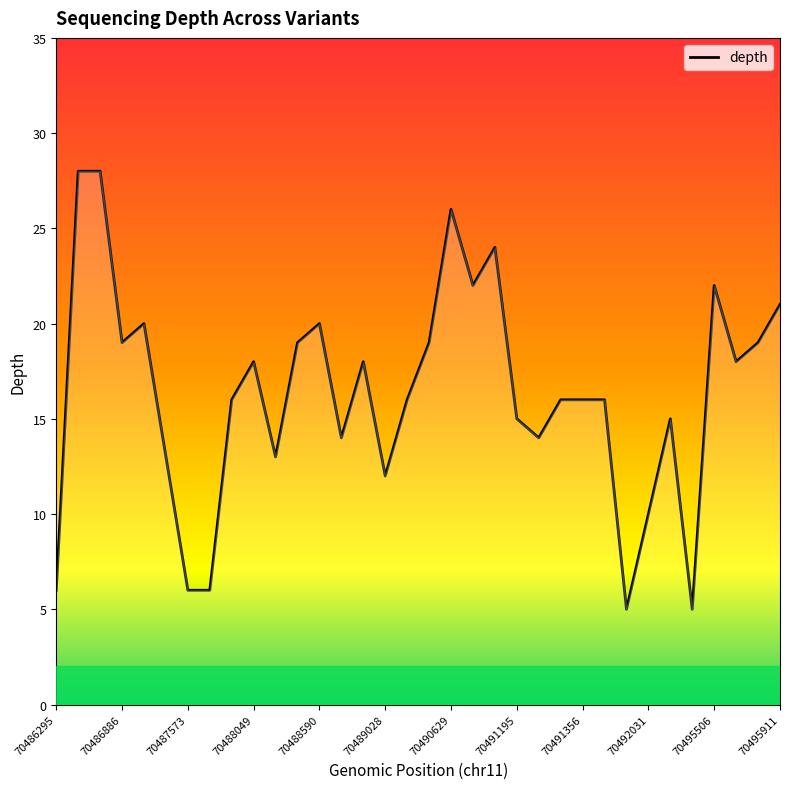

What is the minimum value shown in the chart?

5